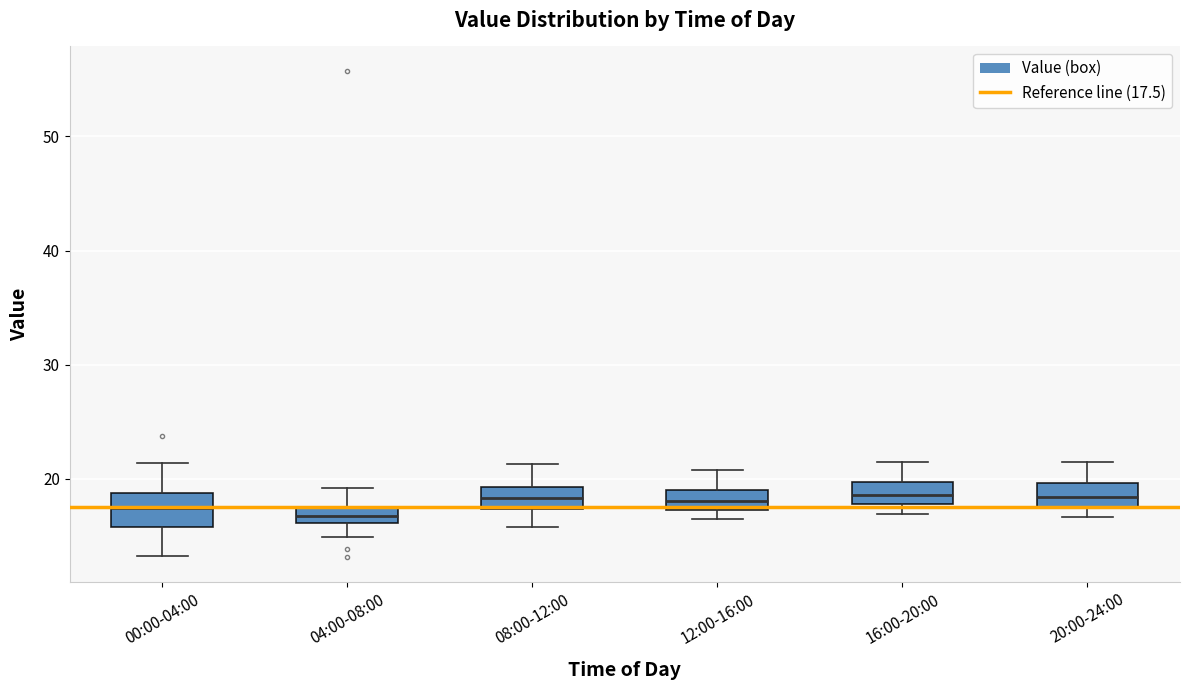

Where does the median line of the box for 20:00-24:00 sit on the y-axis? The values are not printed on the chart, so give them approximately, as read against the axis.

18